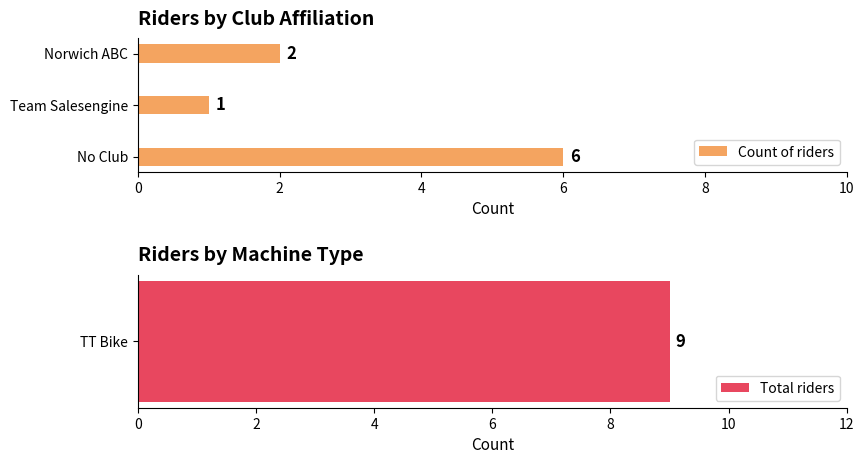

What is the difference between the maximum and second lowest values?

4